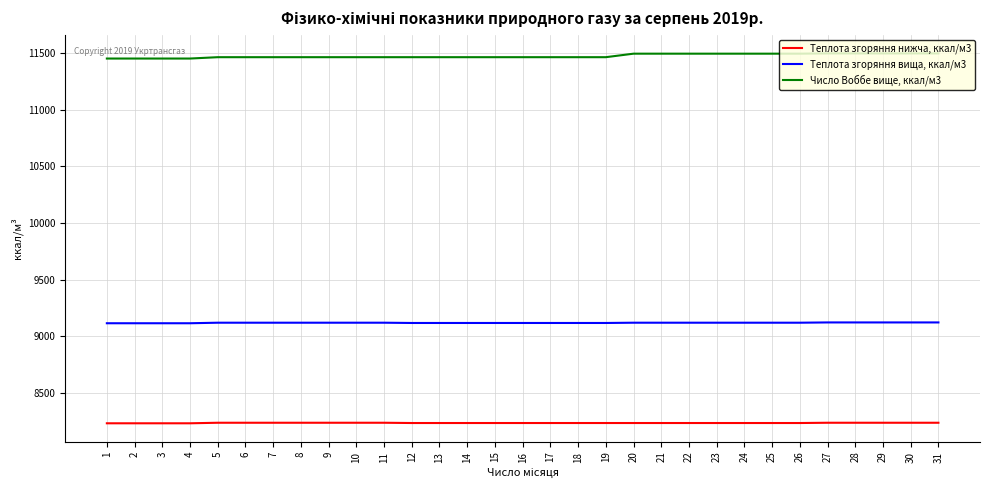

The Теплота згоряння нижча, ккал/м3 series shows 8230.6 at 3. True or false?

True